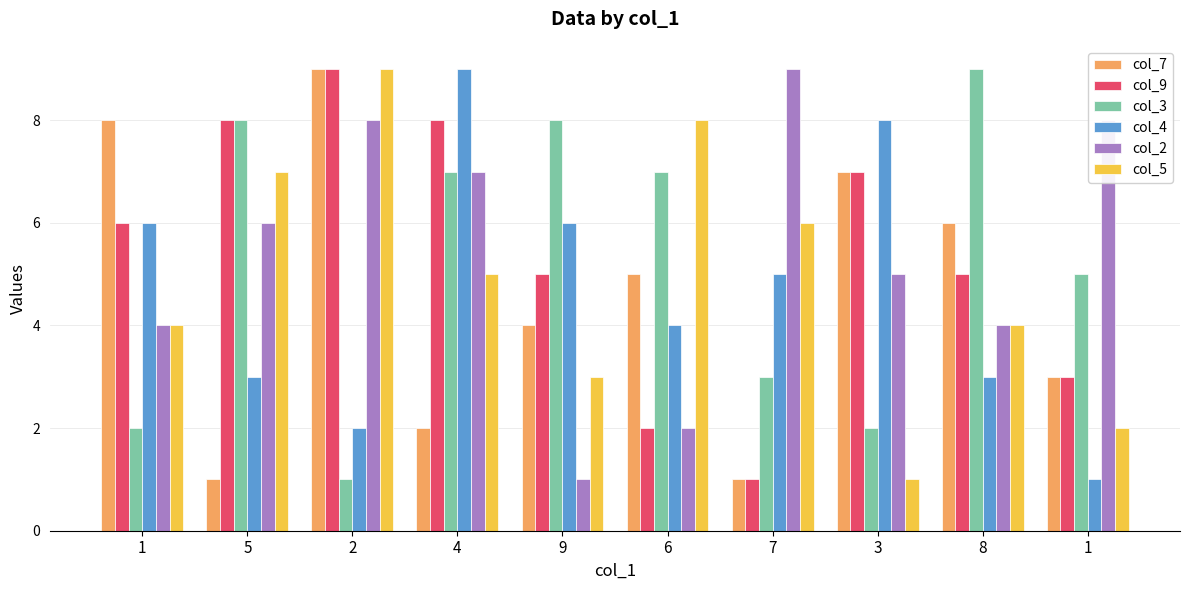

What are all the series names shown in the legend?

col_7, col_9, col_3, col_4, col_2, col_5